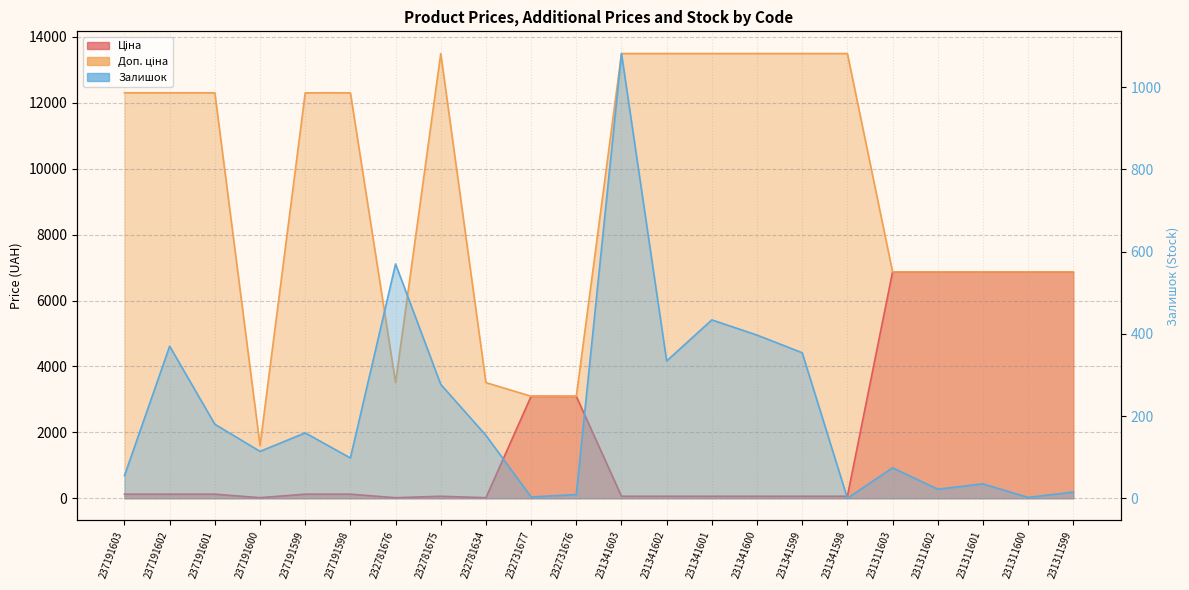

At which label is Залишок closest to 541?

232781676